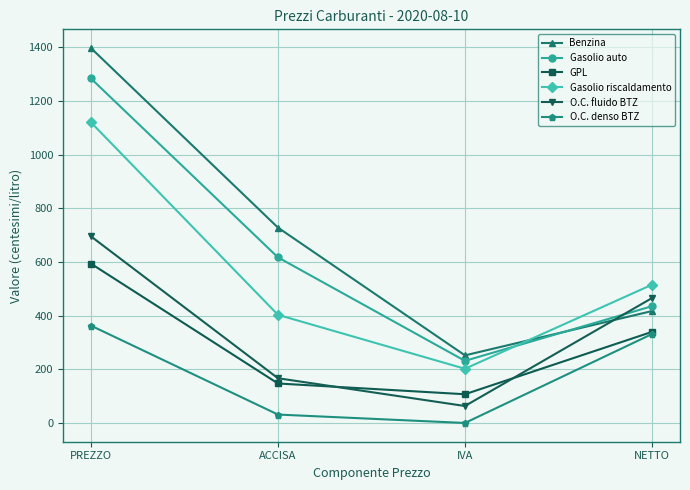

The GPL series shows 848.1 at PREZZO. True or false?

False